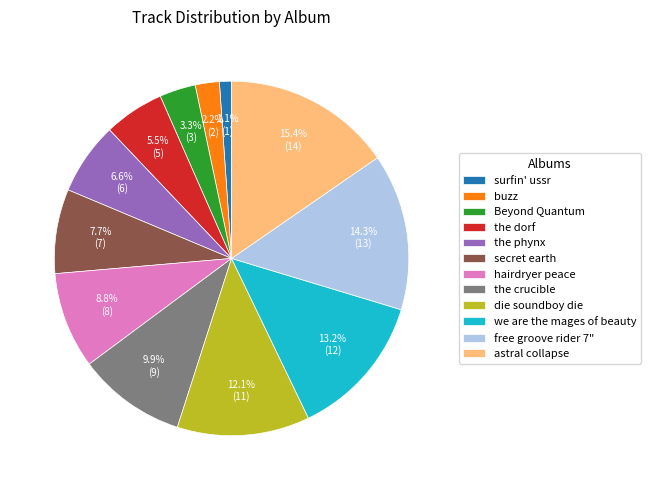

Does hairdryer peace represent more than half of the total?

No